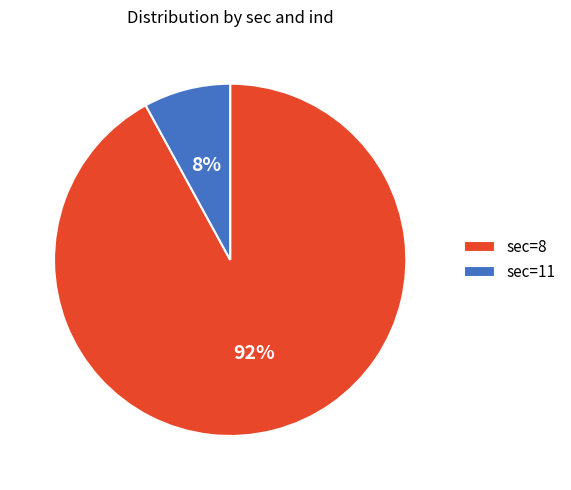

Combined, do sec=11 and sec=8 account for over 50%?

Yes